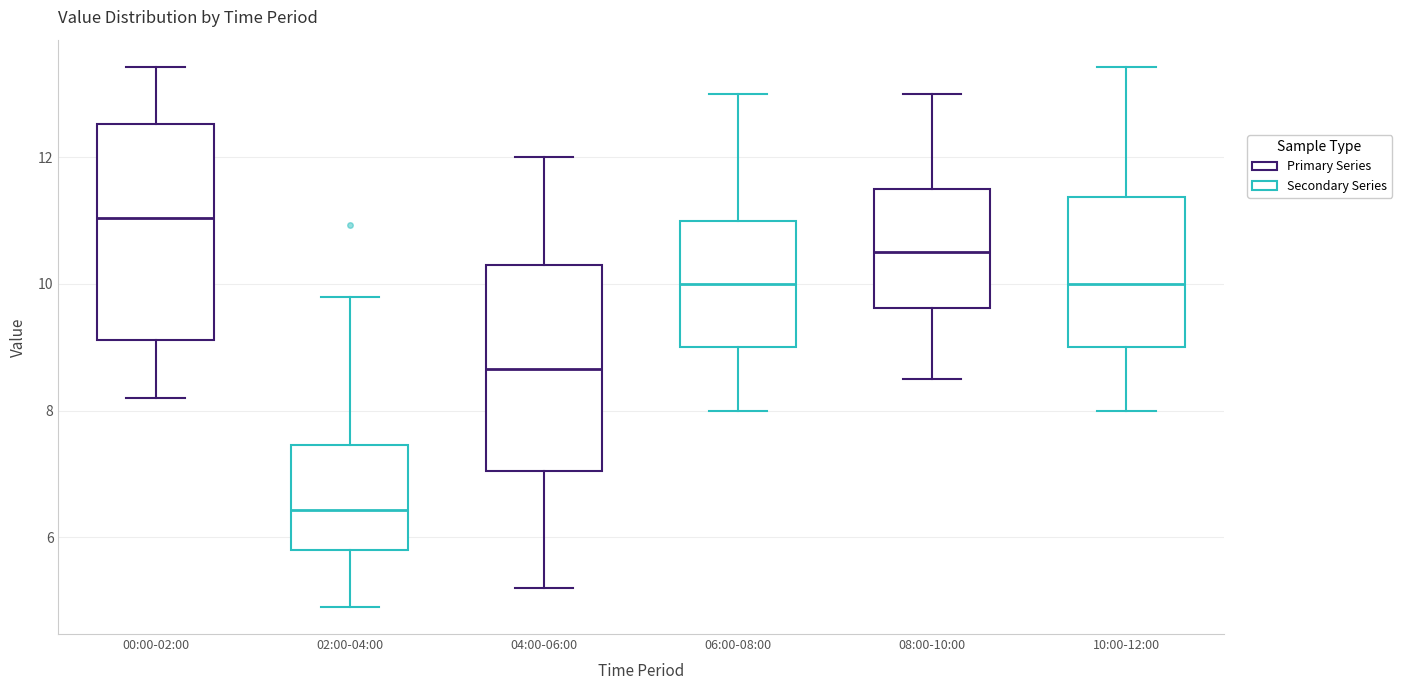

Where does the upper whisker of the box for 02:00-04:00 end on the y-axis? The values are not printed on the chart, so give them approximately, as read against the axis.

9.8